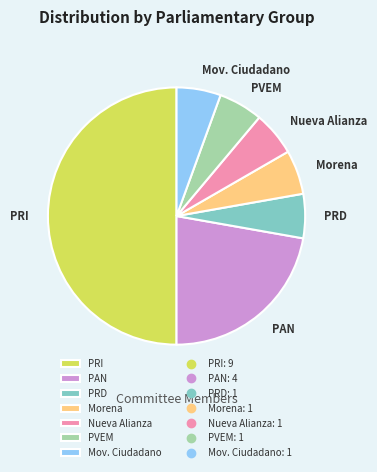

True or false: Mov. Ciudadano accounts for 1% of the total.

False